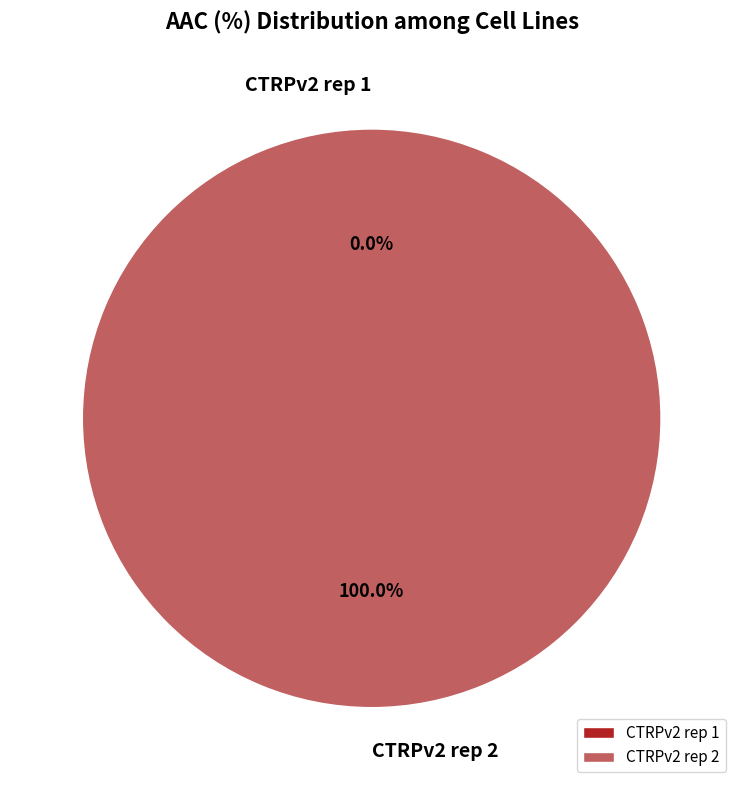

Which has a higher value, CTRPv2 rep 2 or CTRPv2 rep 1?

CTRPv2 rep 2